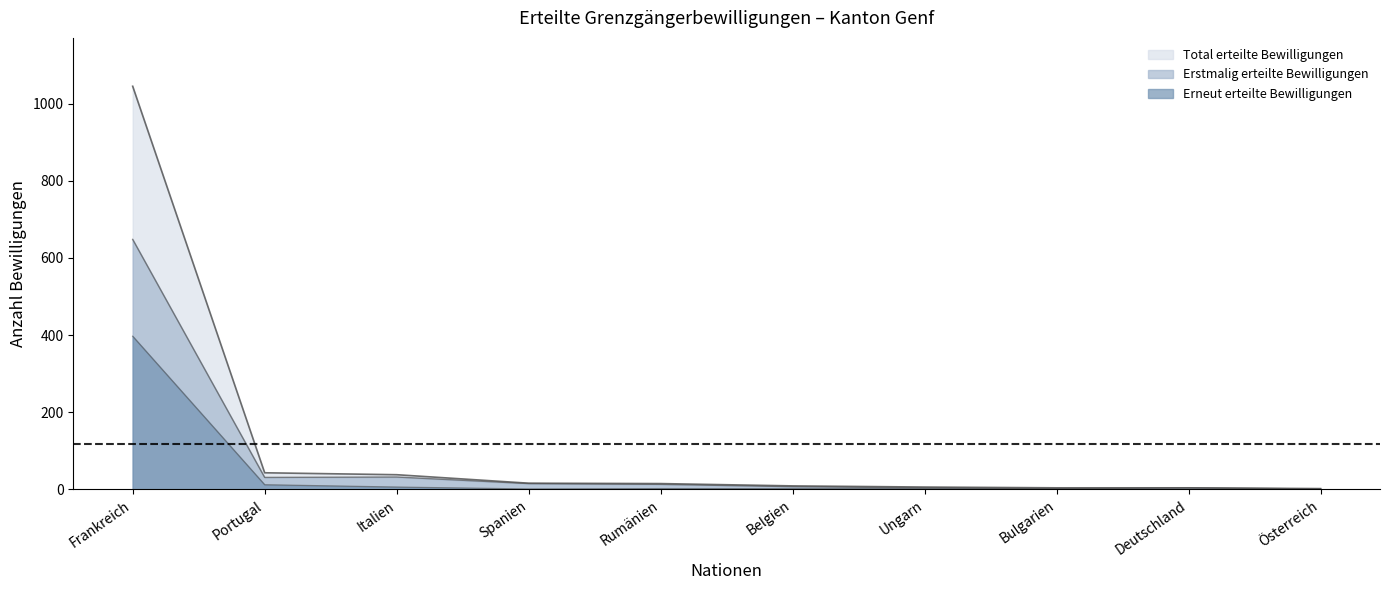

What is the total value across all series at Deutschland?

8